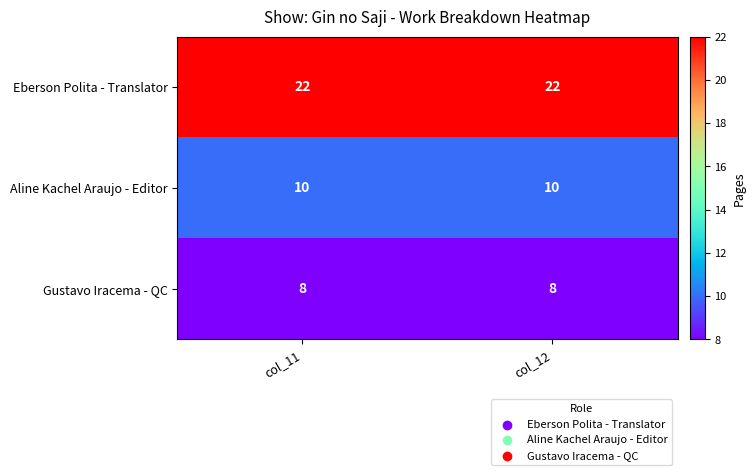

Which series has the largest total across all categories?

Eberson Polita - Translator